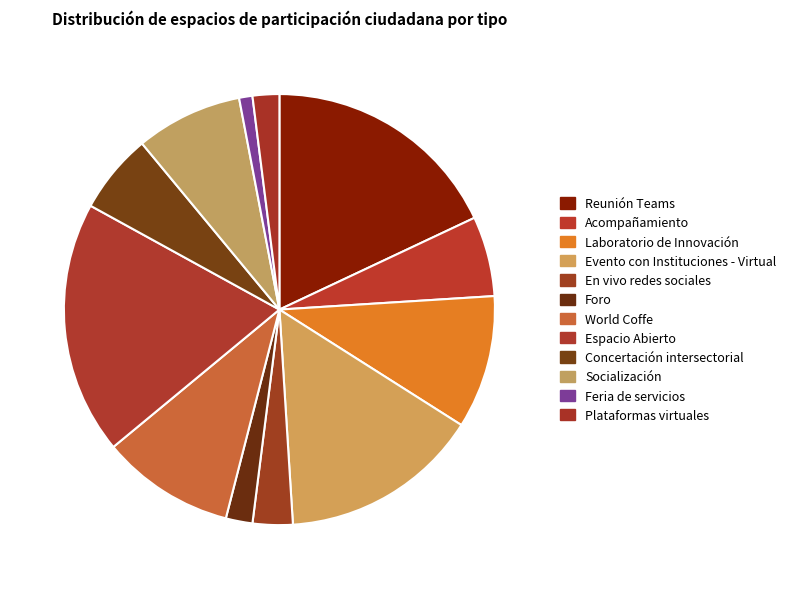

Count the number of slices in the pie.

12